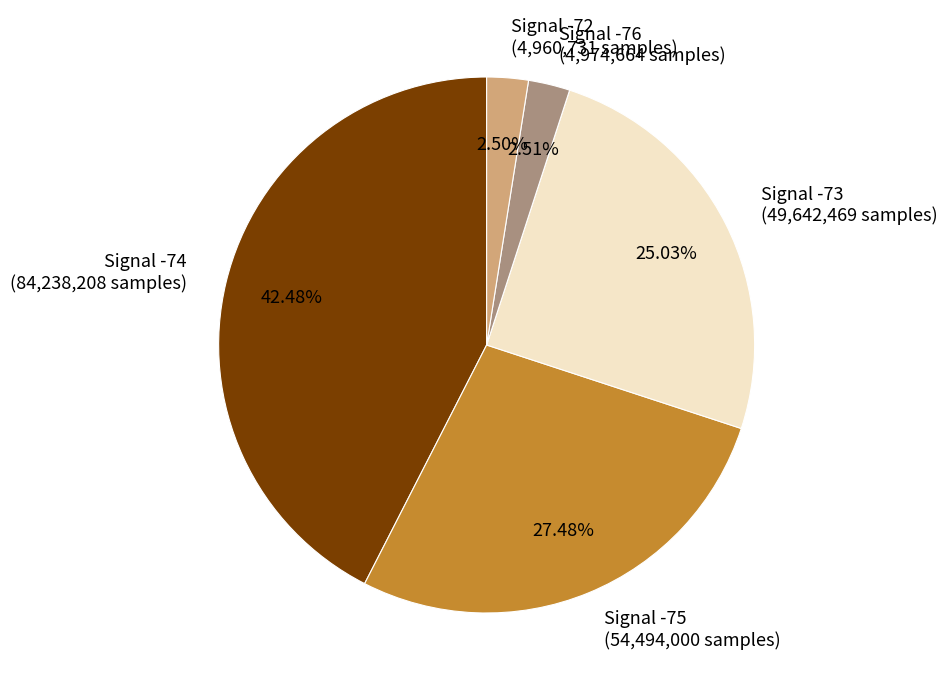

Approximately how many times larger is the value at Signal -76 (4,974,664 samples) compared to Signal -72 (4,960,731 samples)?

1.0